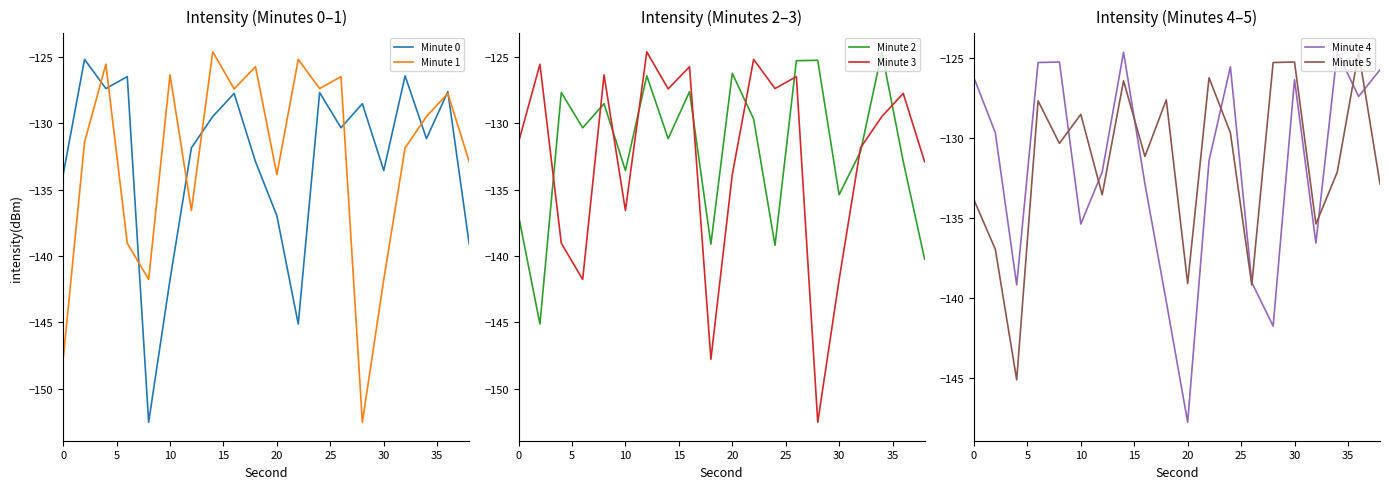

What is the smallest value displayed?

-152.5